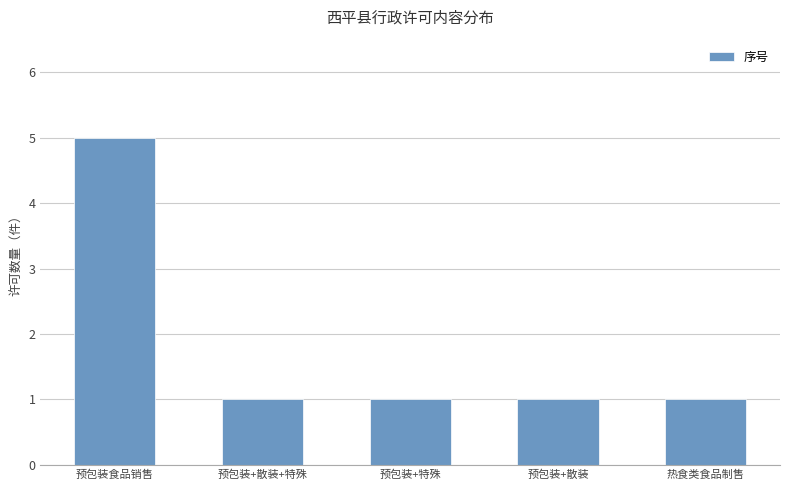

What is the difference between the maximum and minimum values?

4